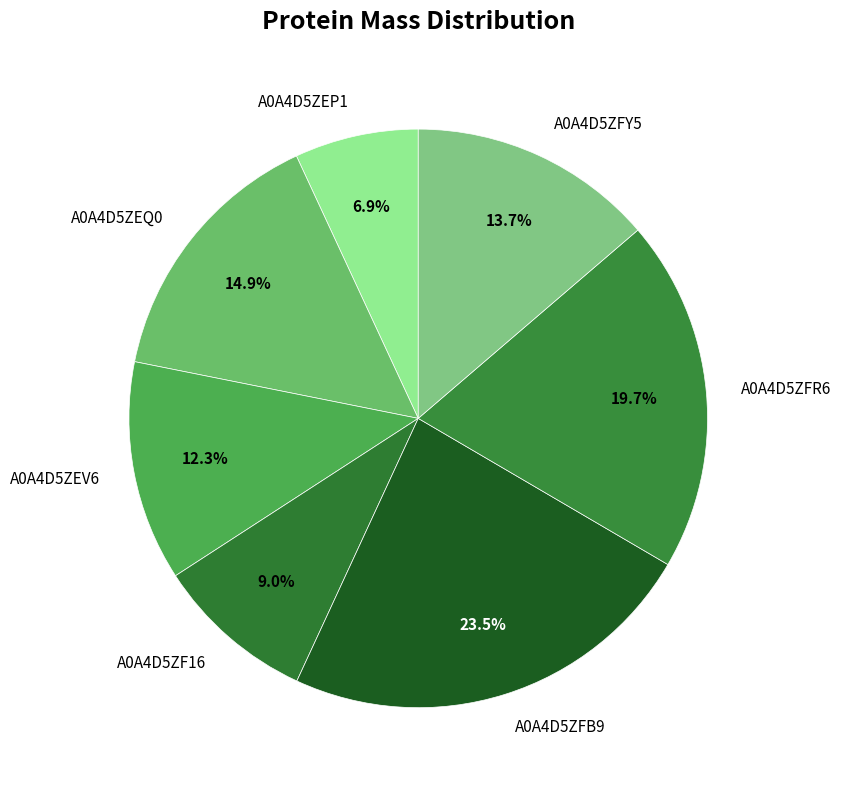

Is there any slice that represents more than half of the pie?

No